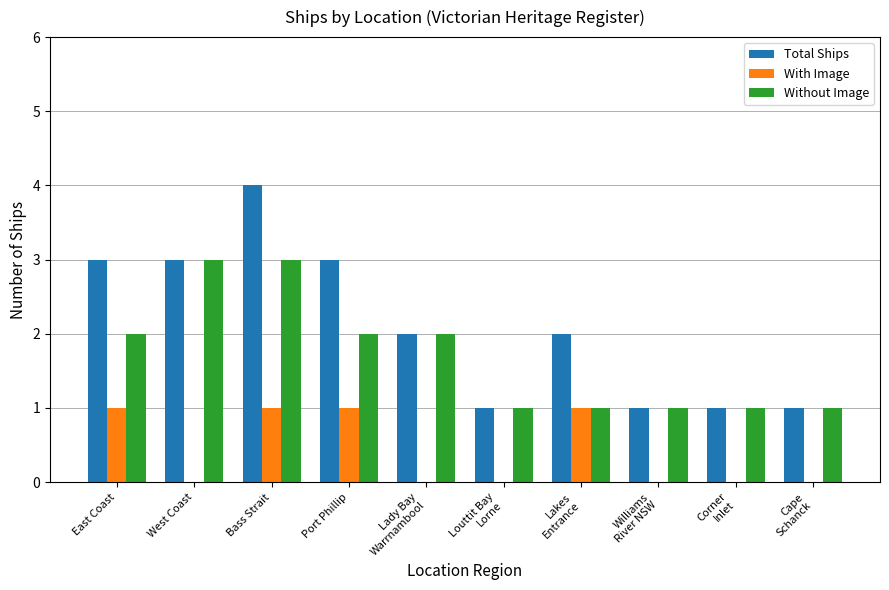

Reading left to right, transcribe all the data shown in this chart.

Total Ships: East Coast=3	West Coast=3	Bass Strait=4	Port Phillip=3	Lady Bay
Warrnambool=2	Louttit Bay
Lorne=1	Lakes
Entrance=2	Williams
River NSW=1	Corner
Inlet=1	Cape
Schanck=1
With Image: East Coast=1	West Coast=0	Bass Strait=1	Port Phillip=1	Lady Bay
Warrnambool=0	Louttit Bay
Lorne=0	Lakes
Entrance=1	Williams
River NSW=0	Corner
Inlet=0	Cape
Schanck=0
Without Image: East Coast=2	West Coast=3	Bass Strait=3	Port Phillip=2	Lady Bay
Warrnambool=2	Louttit Bay
Lorne=1	Lakes
Entrance=1	Williams
River NSW=1	Corner
Inlet=1	Cape
Schanck=1